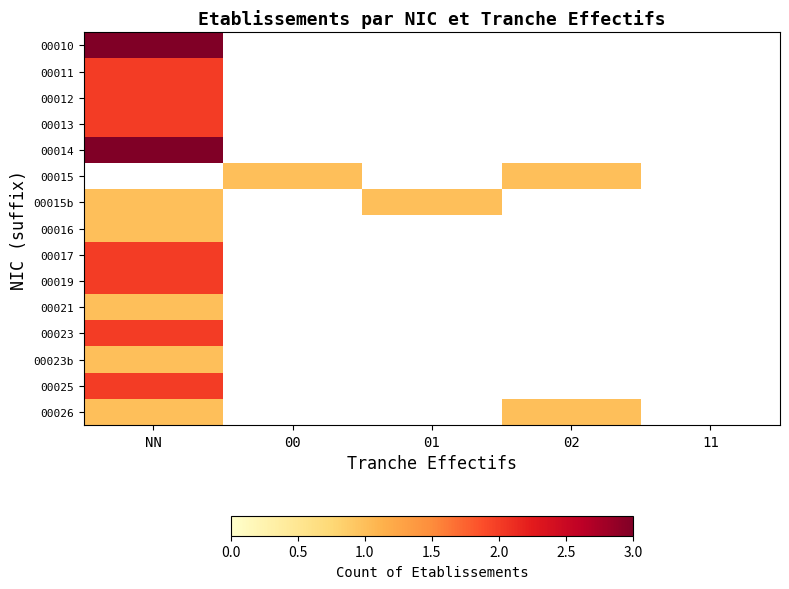

What is the greatest value displayed?

3.0